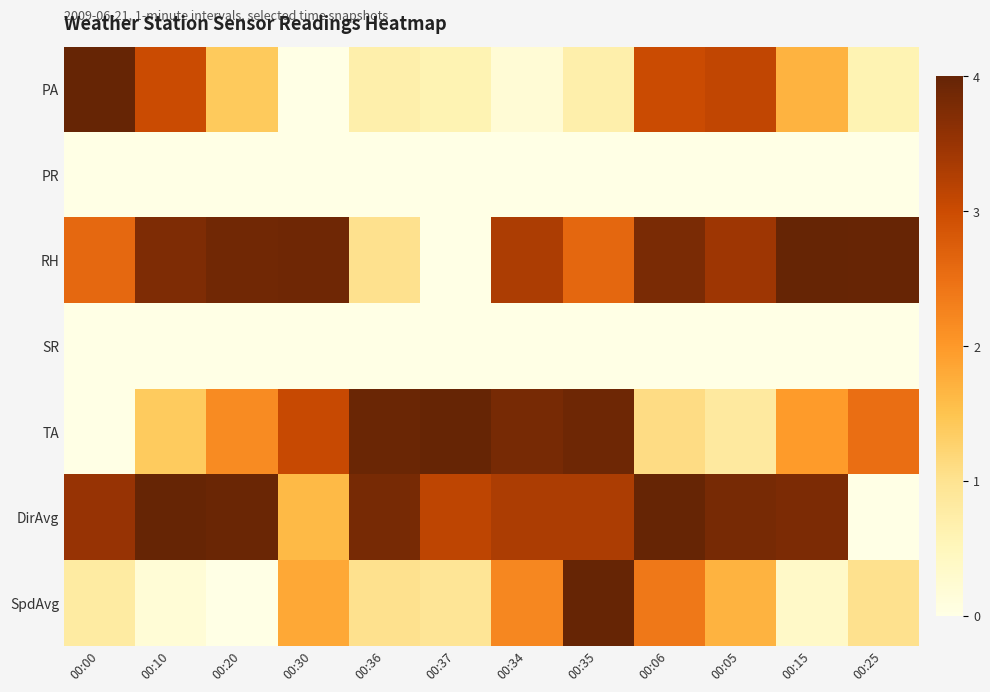

Rank the series at 00:34 from lowest to highest value.

PR, SR, PA, SpdAvg, DirAvg, RH, TA